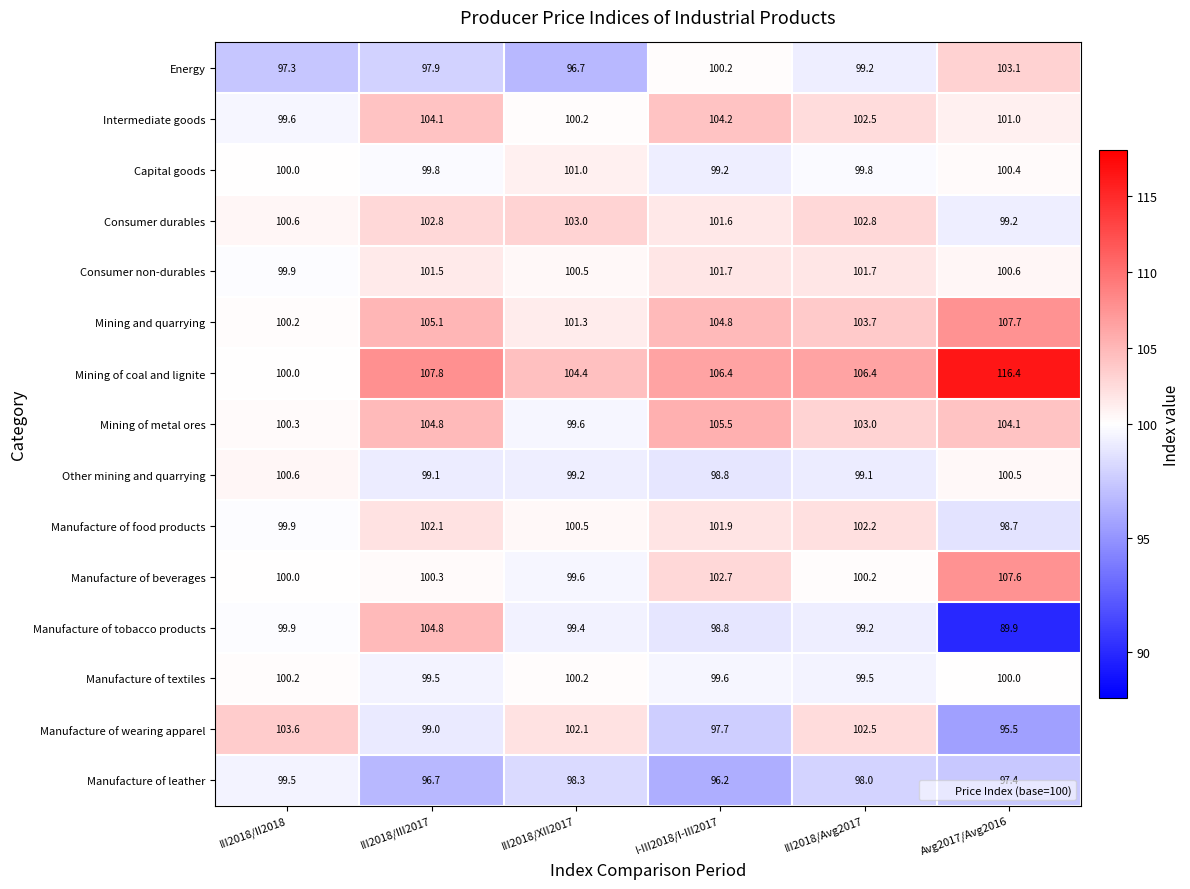

What is the minimum value for Consumer non-durables?

99.9